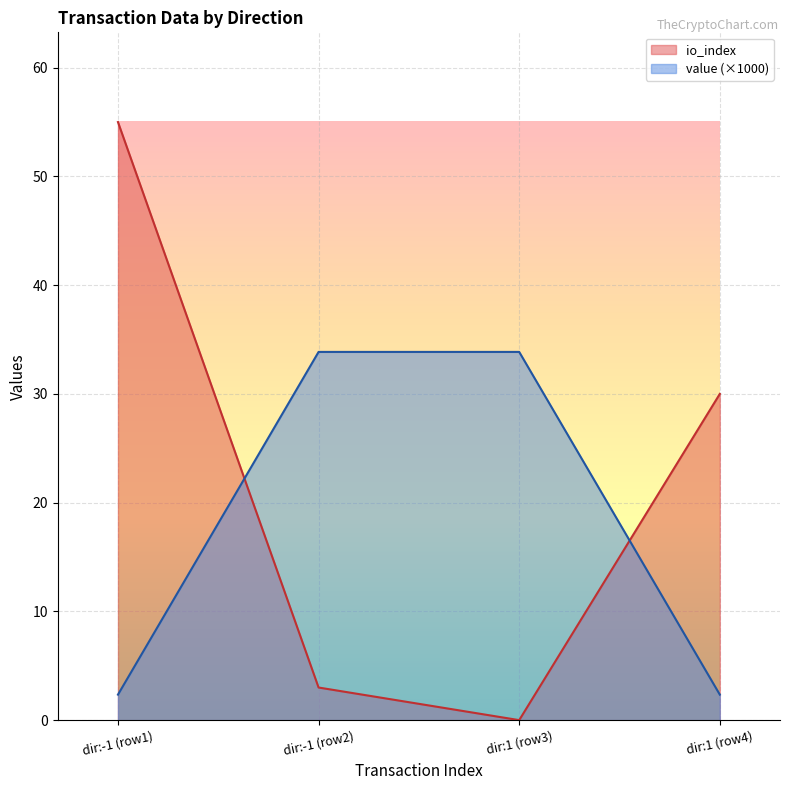

Rank the series by their maximum value, from highest to lowest.

io_index, value (×1000)